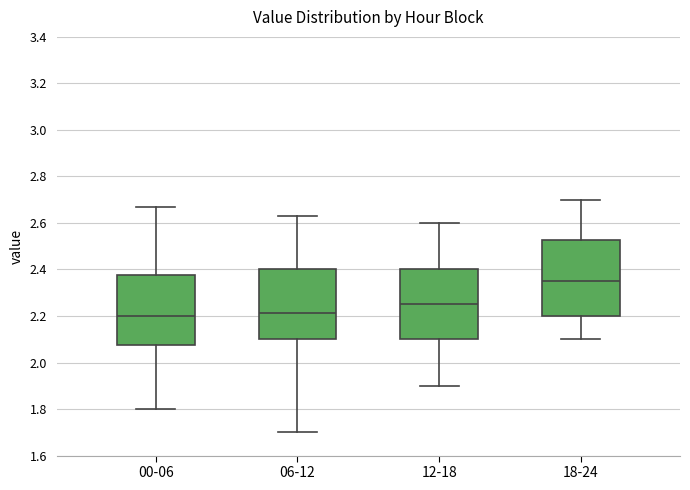

Reading left to right, read every box against the y-axis: the position of its median line, the range the box covers, and the ends of its whiskers. The values are not printed on the chart, so give them approximately, as read against the axis.

00-06: median 2.20, box 2.08 to 2.38, whiskers 1.80 to 2.68
06-12: median 2.22, box 2.10 to 2.40, whiskers 1.70 to 2.64
12-18: median 2.26, box 2.10 to 2.40, whiskers 1.90 to 2.60
18-24: median 2.36, box 2.20 to 2.52, whiskers 2.10 to 2.70